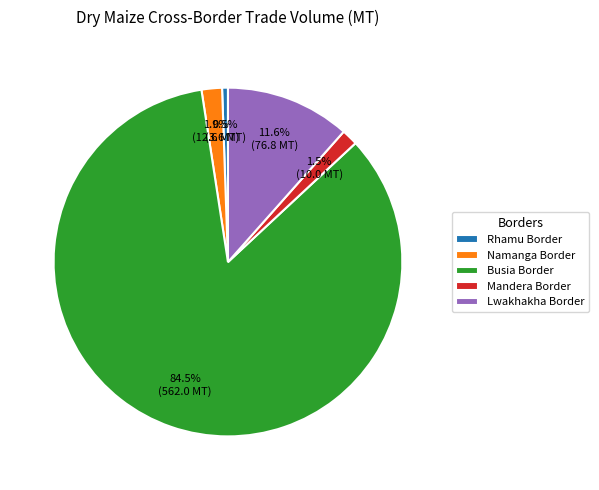

Does Namanga Border represent more than half of the total?

No